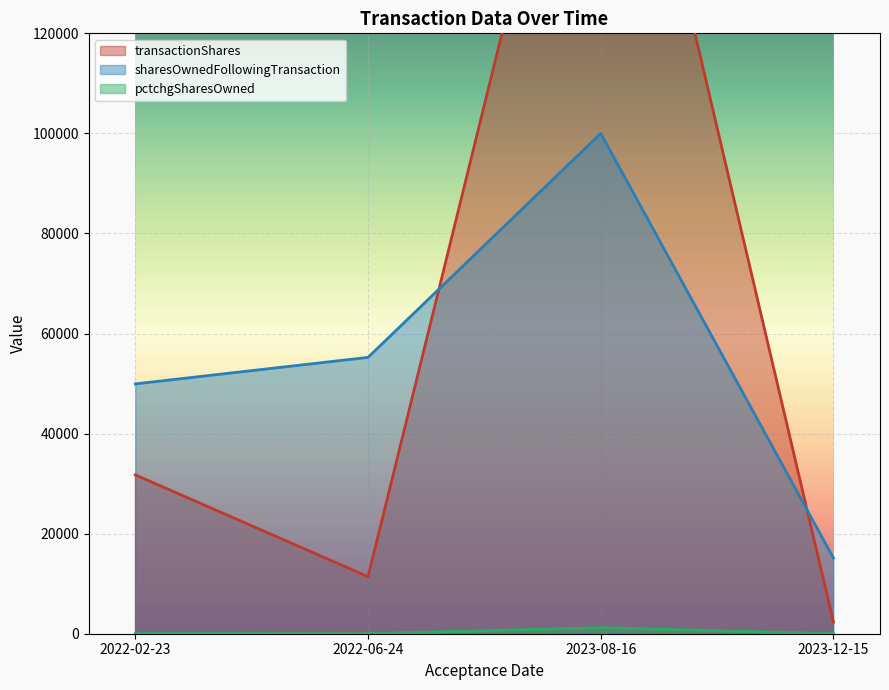

At which category is the sum across all series the highest?

2023-08-16